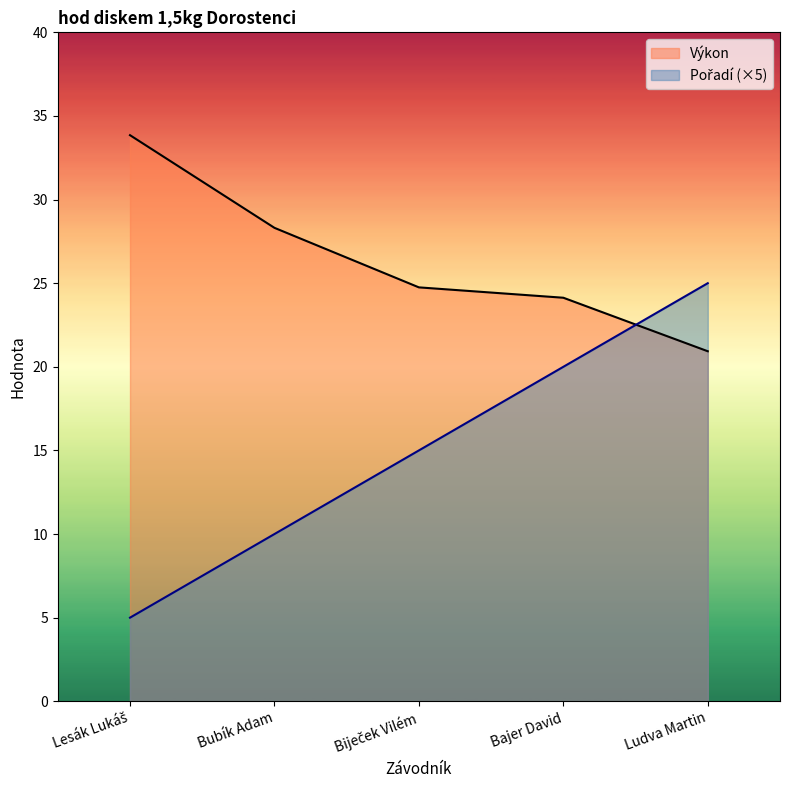

What is the sum of the Výkon values at Biječek Vilém and Lesák Lukáš?

58.6